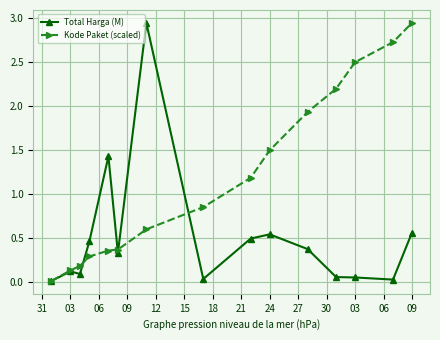

At how many categories does at least one series exceed 2?

5